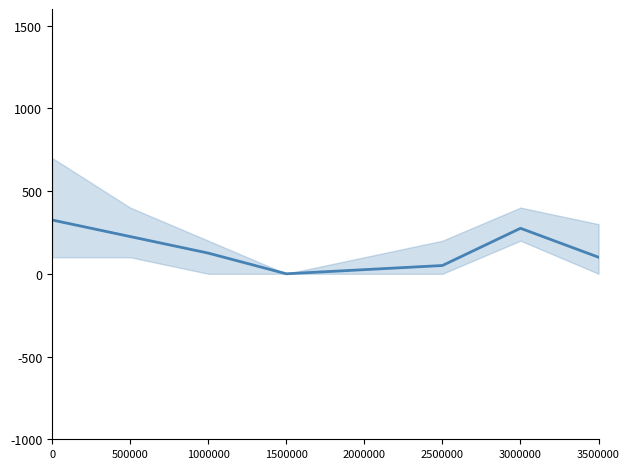

Does the chart have visible grid lines?

No